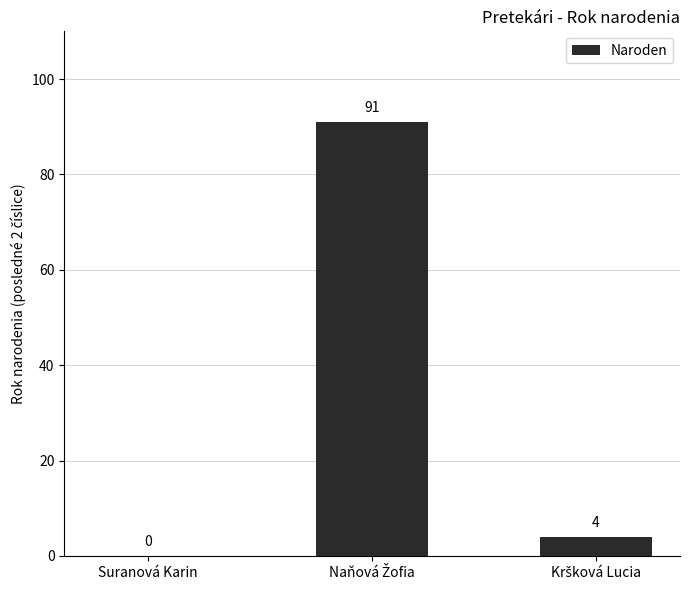

Is it true that the value at Suranová Karin is 0?

True